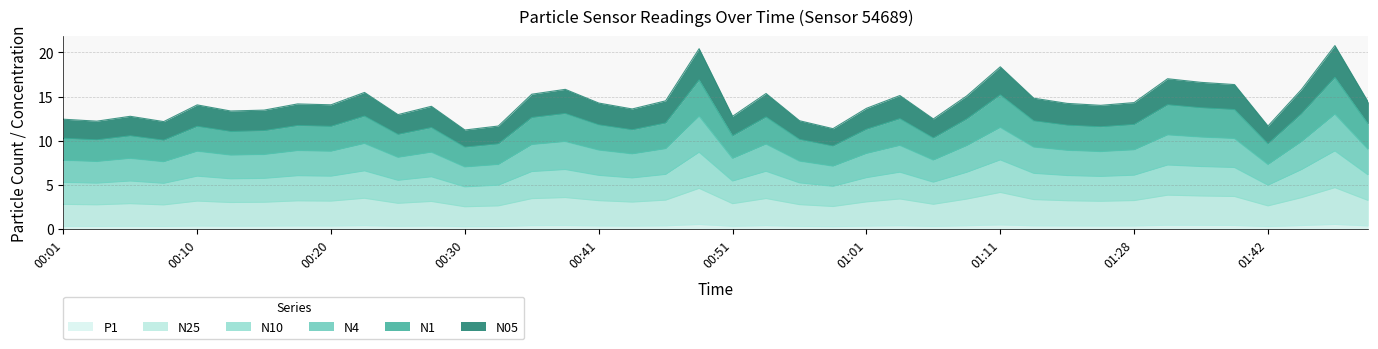

How many interior local peaks does the N1 series have?

12